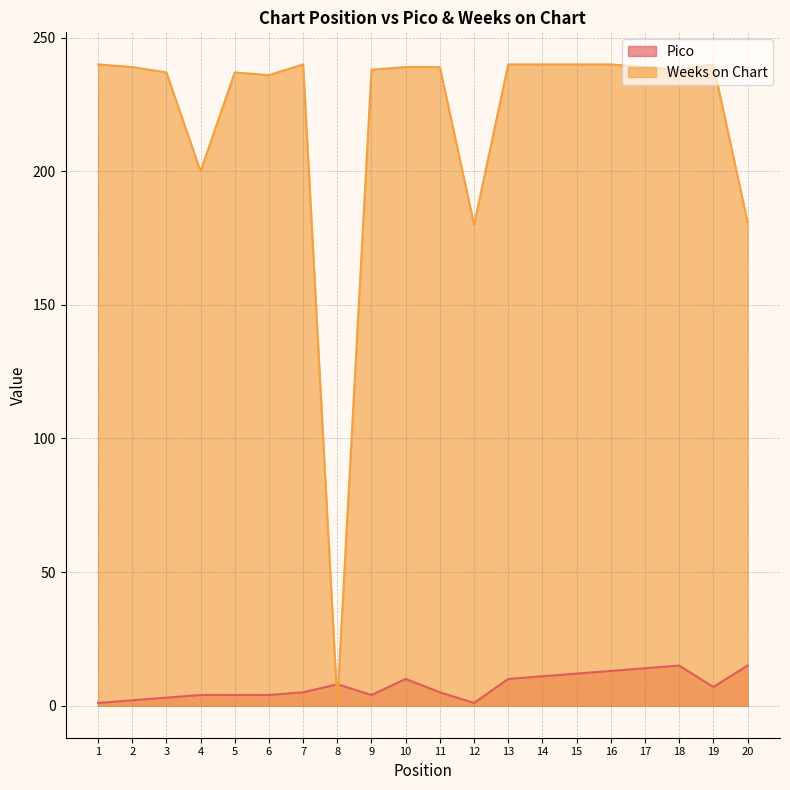

What is the sum of all Weeks on Chart values?

4384